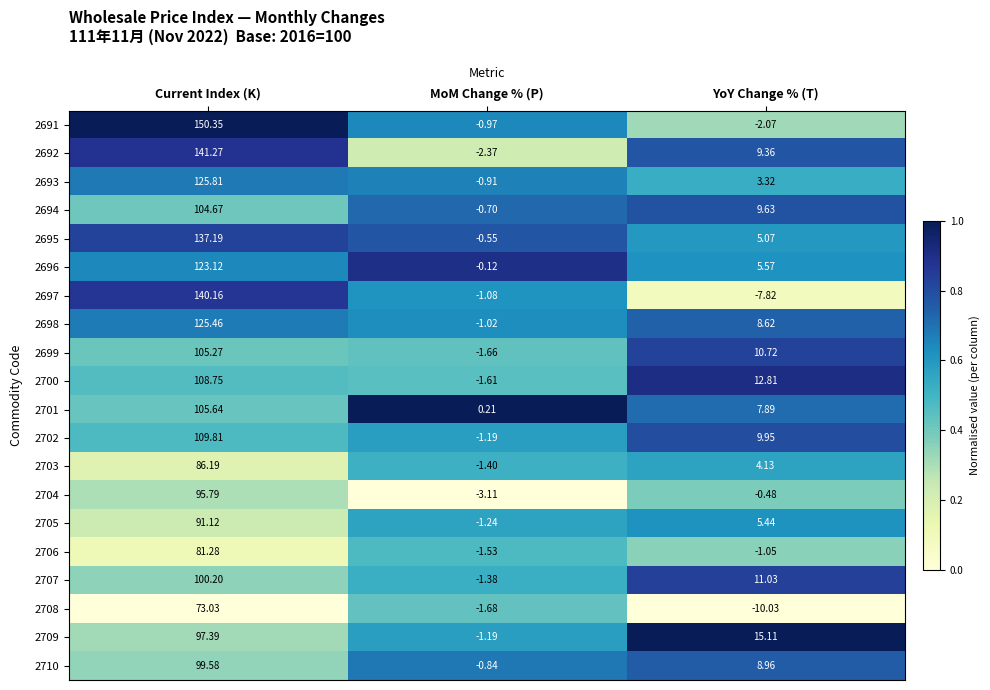

At how many categories does at least one series exceed 0?

3